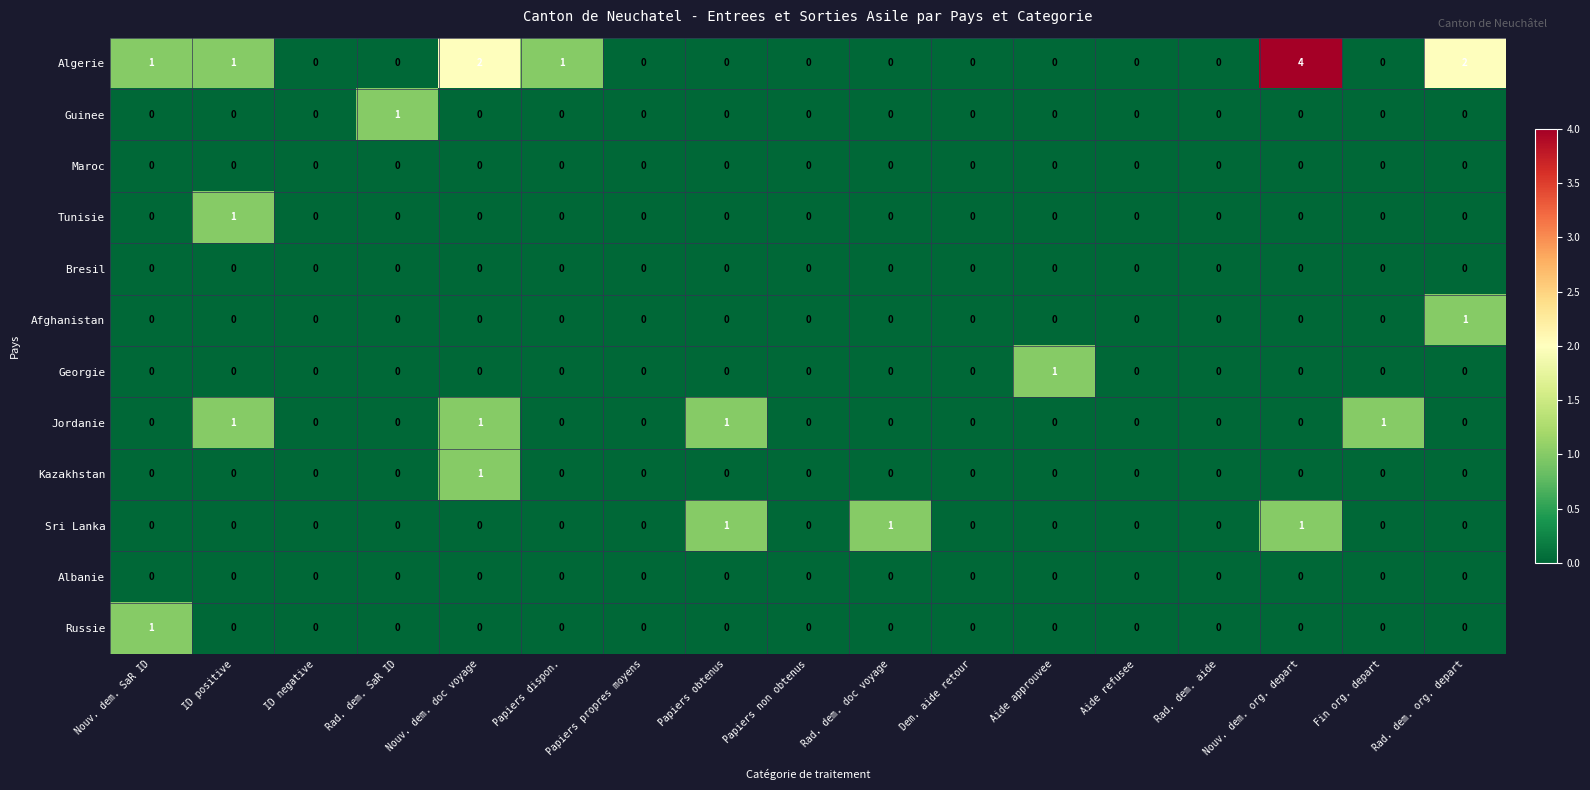

At which category is the sum across all series the highest?

Nouv. dem. org. depart